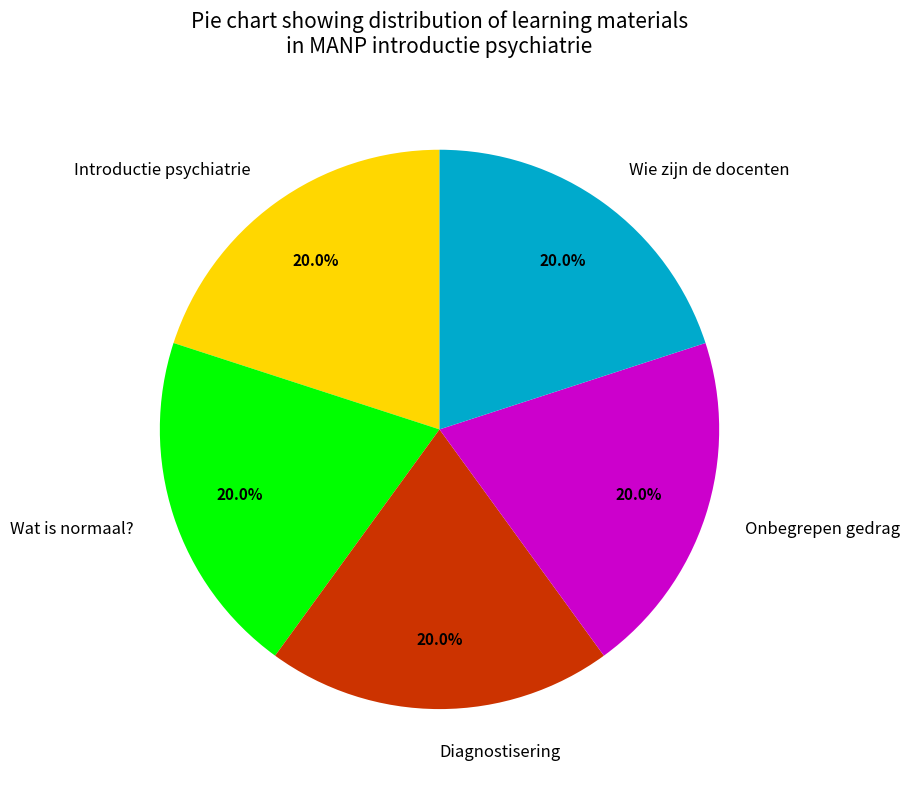

Combined, do Onbegrepen gedrag and Diagnostisering account for over 50%?

No